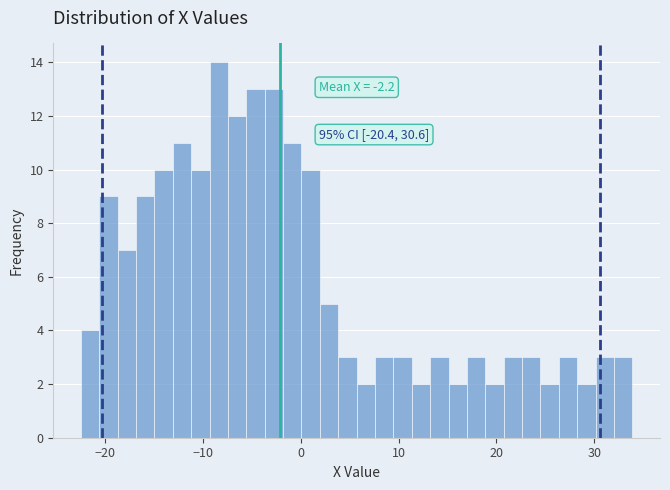

Around what value on the x-axis is the tallest bar? Give the approximate position of its centre, as read against the axis.

-8